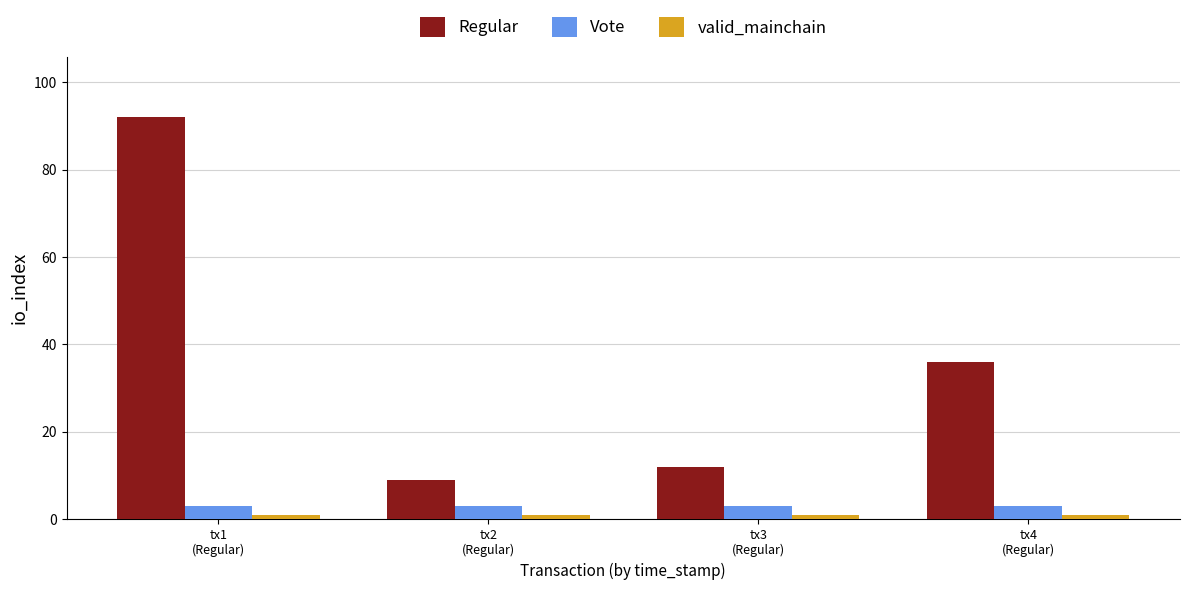

Which series has the largest range (max minus min)?

Regular